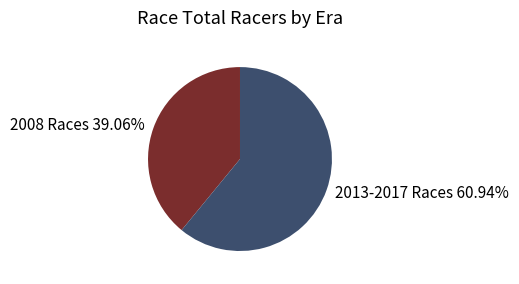

Combined, do 2008 Races and 2013-2017 Races account for over 50%?

Yes